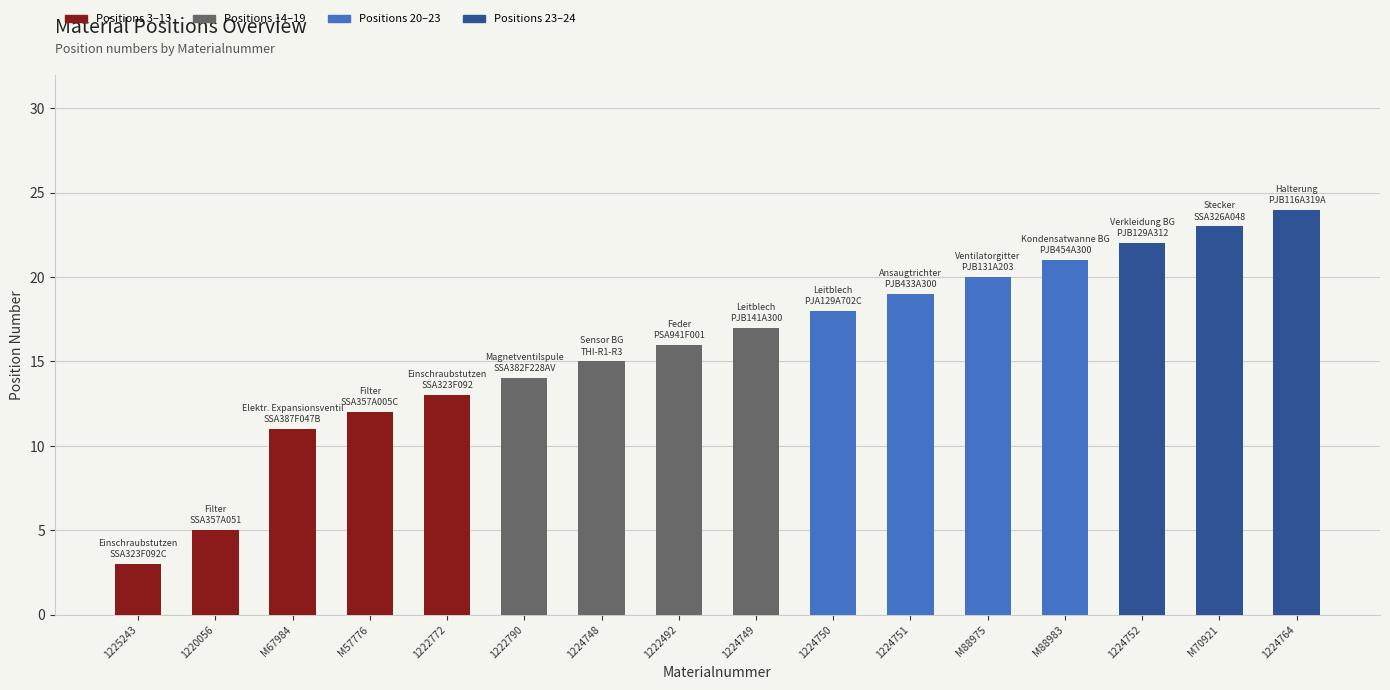

List the labels in order of value, largest first.

1224764, M70921, 1224752, M88983, M88975, 1224751, 1224750, 1224749, 1222492, 1224748, 1222790, 1222772, M57776, M67984, 1220056, 1225243